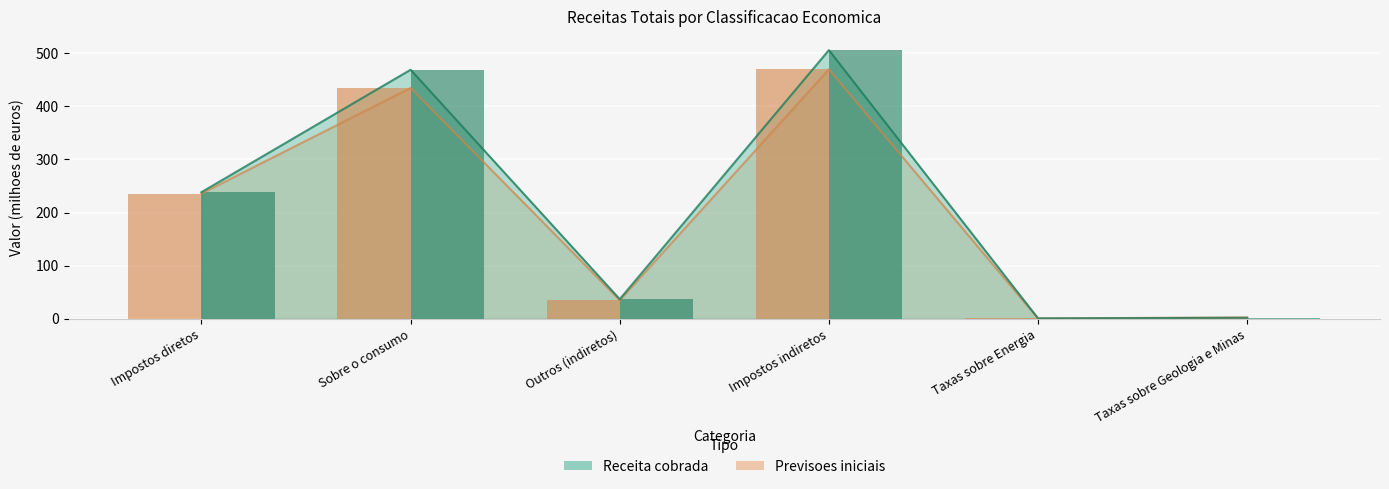

At which category is the sum across all series the highest?

Impostos indiretos